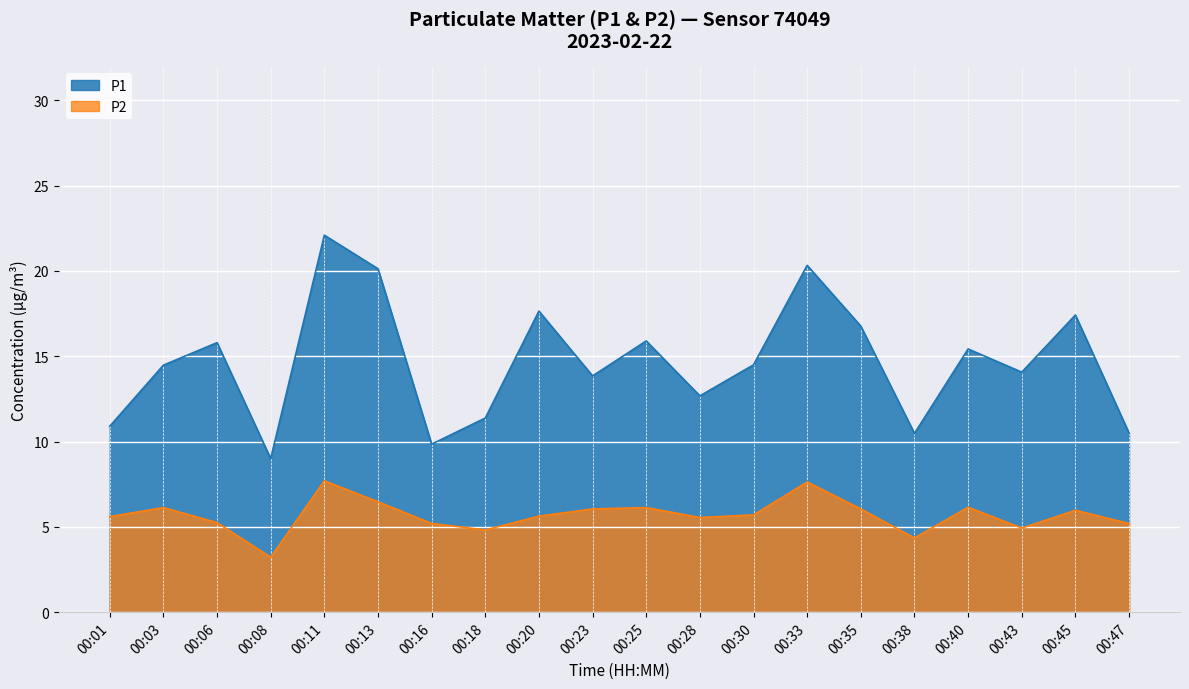

Which series has the widest spread of values?

P1